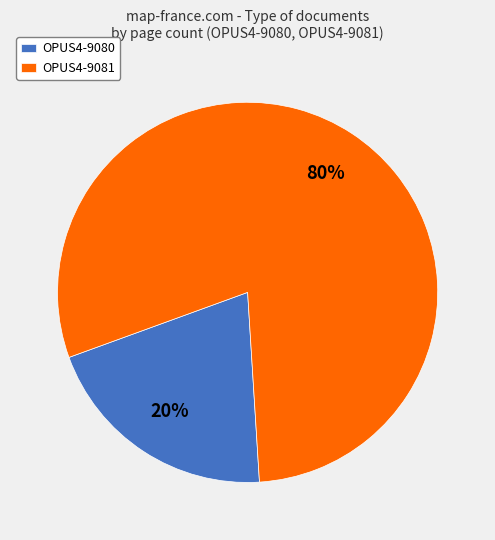

The OPUS4-9081 slice represents 80% of the pie. True or false?

True